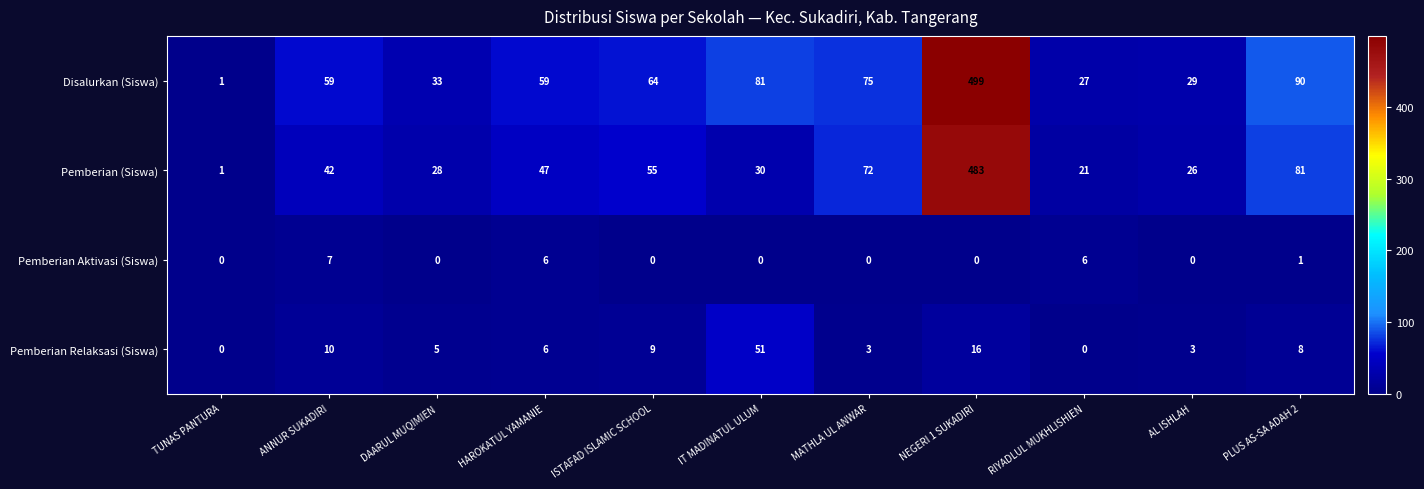

How many distinct data groups are displayed?

4